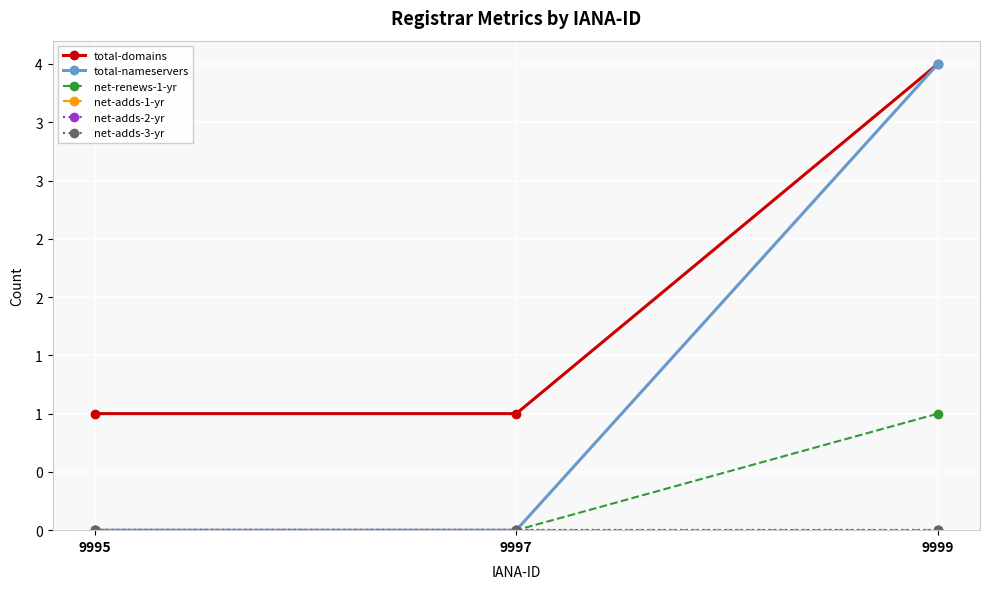

Rank the series by their maximum value, from lowest to highest.

net-adds-1-yr, net-adds-2-yr, net-adds-3-yr, net-renews-1-yr, total-domains, total-nameservers